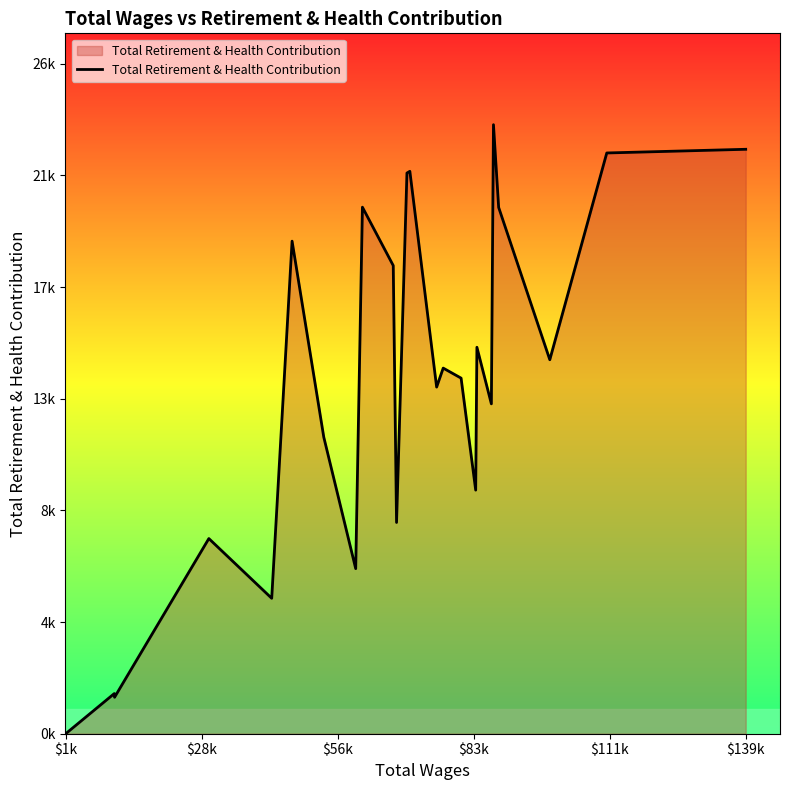

How many points are higher than both their immediate neighbors (excluding endpoints)?

8